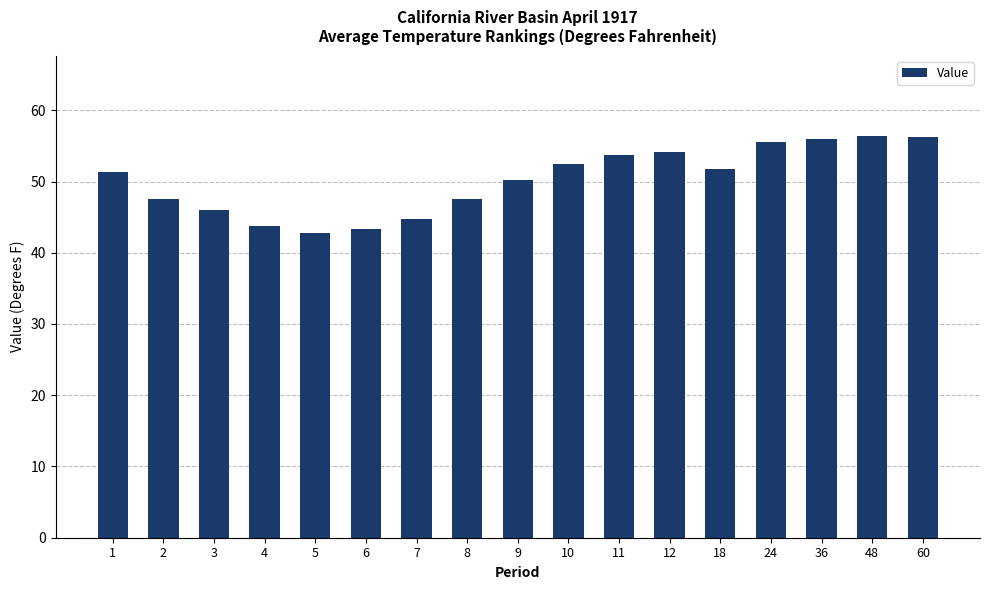

Count the number of data series in this chart.

1